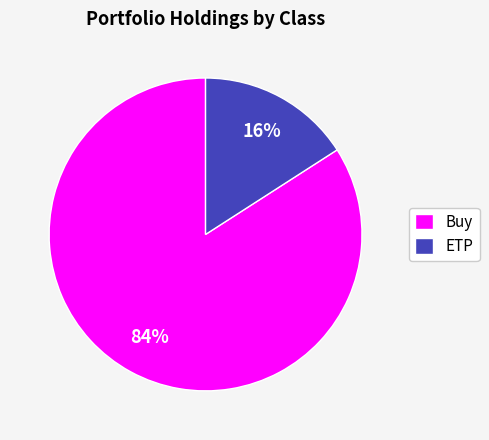

Which has a higher value, ETP or Buy?

Buy